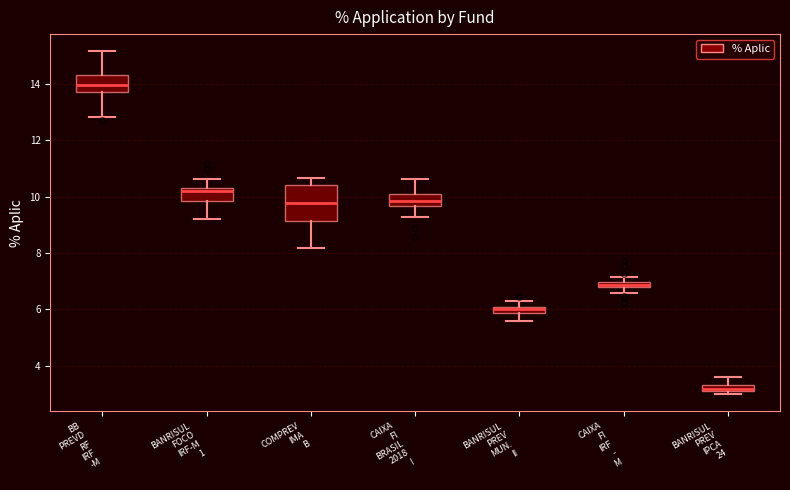

Comparing the boxes themselves (not the whiskers), which one is the tallest?

COMPREV IMA B